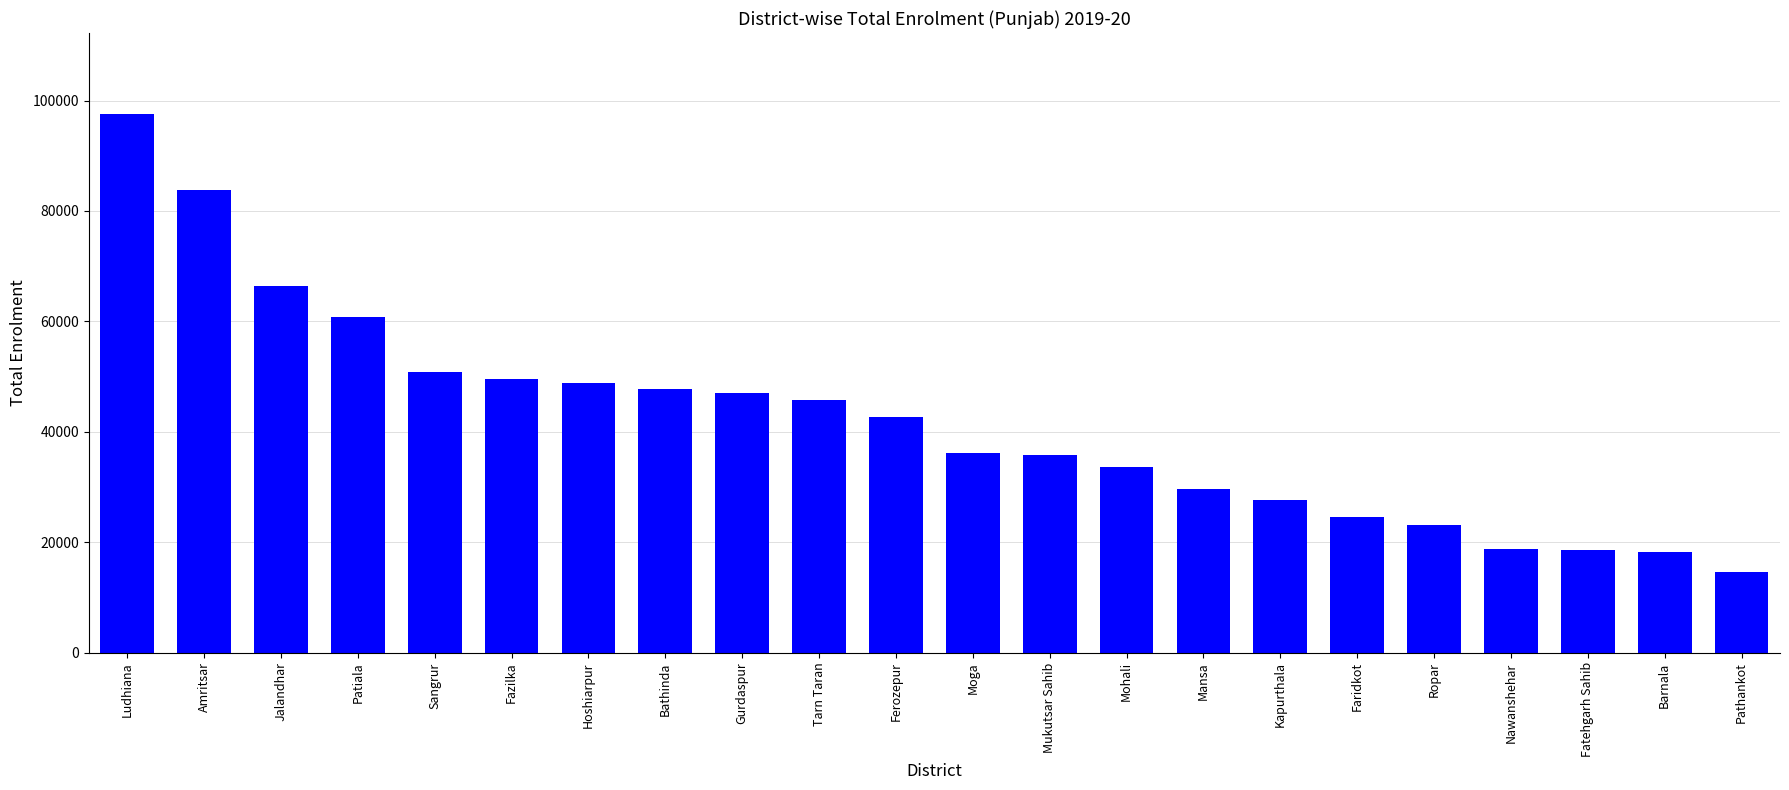

Which category has the highest value across all series?

Ludhiana